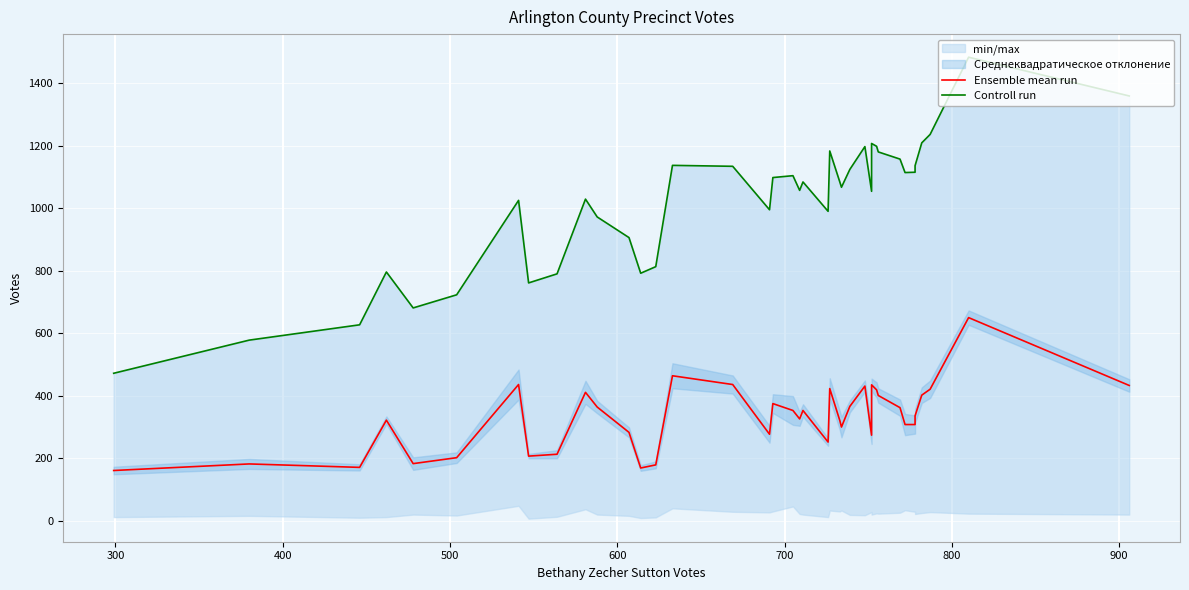

True or false: Controll run and Ensemble mean run intersect in this chart.

False